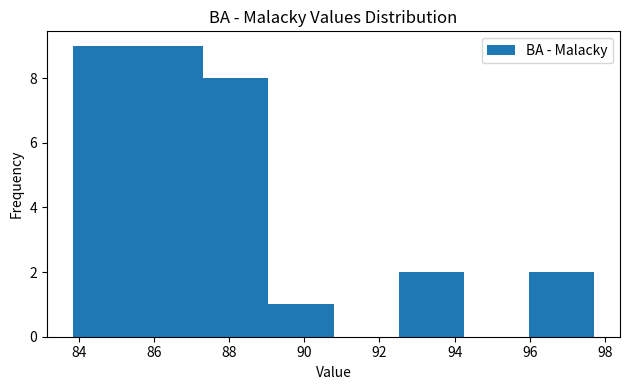

Reading left to right, list every bar in this chart as the range it spans on the x-axis followed by its height. Neither the bar edges nor the heights are printed on the chart, so give them approximately, as read against the axes.

83.8 to 85.6: 9
85.6 to 87.4: 9
87.4 to 89.0: 8
89.0 to 90.8: 1
90.8 to 92.6: 0
92.6 to 94.2: 2
94.2 to 96.0: 0
96.0 to 97.8: 2